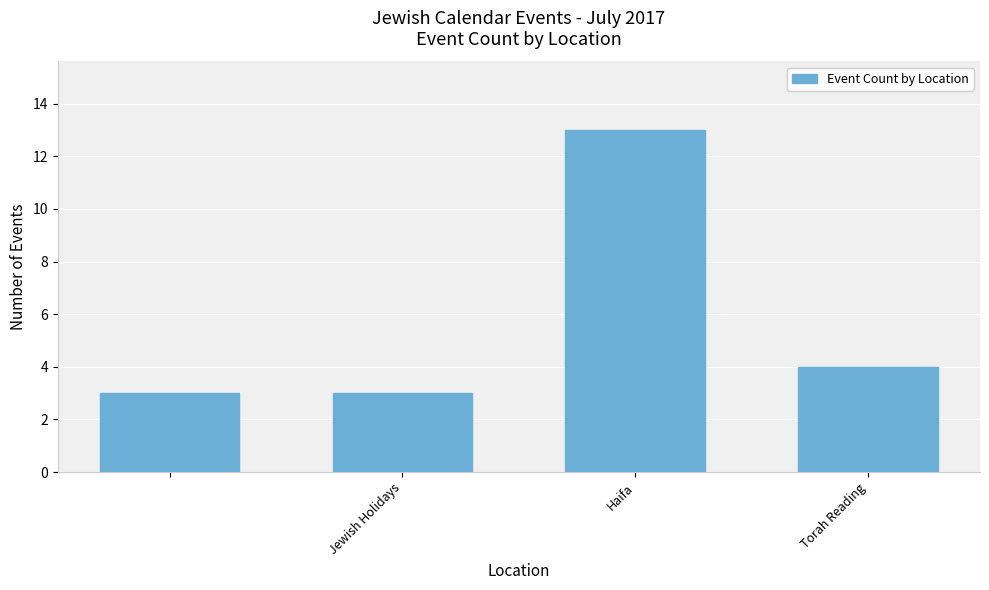

What is the sum of all values?

23